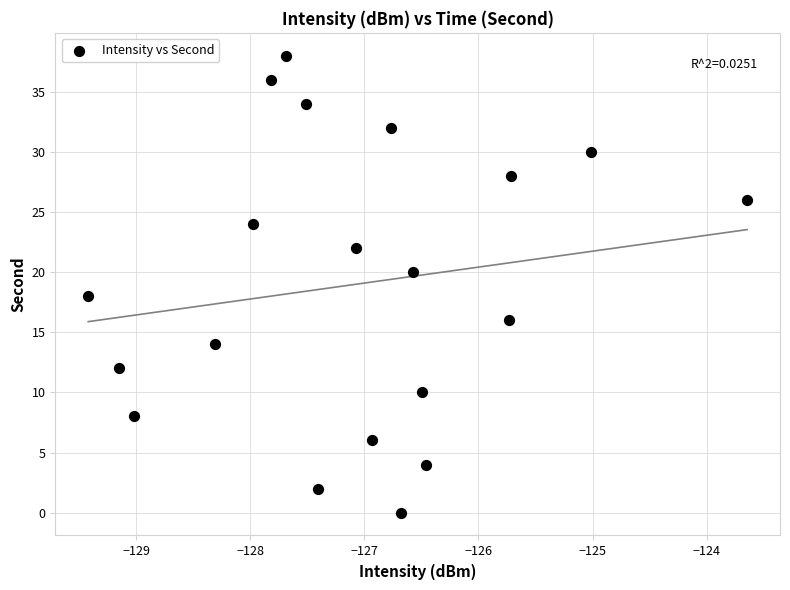

What is the range of Y values (max minus min)?

38